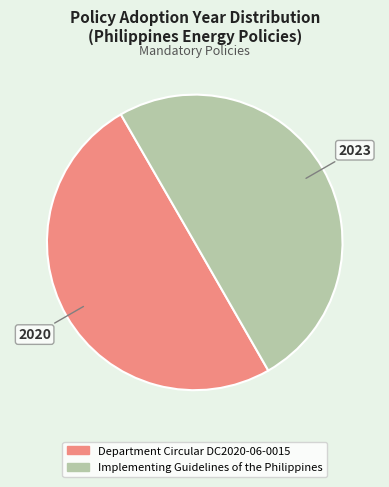

Combined, do Department Circular DC2020-06-0015 and Implementing Guidelines of the Philippines account for over 50%?

Yes